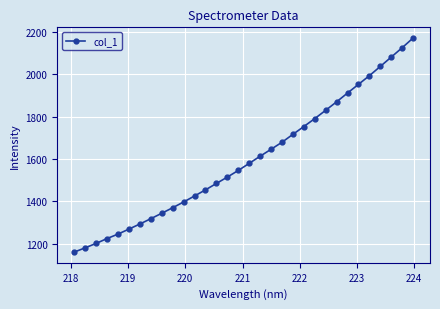

What is the value of the 8th point from the left?

1318.8